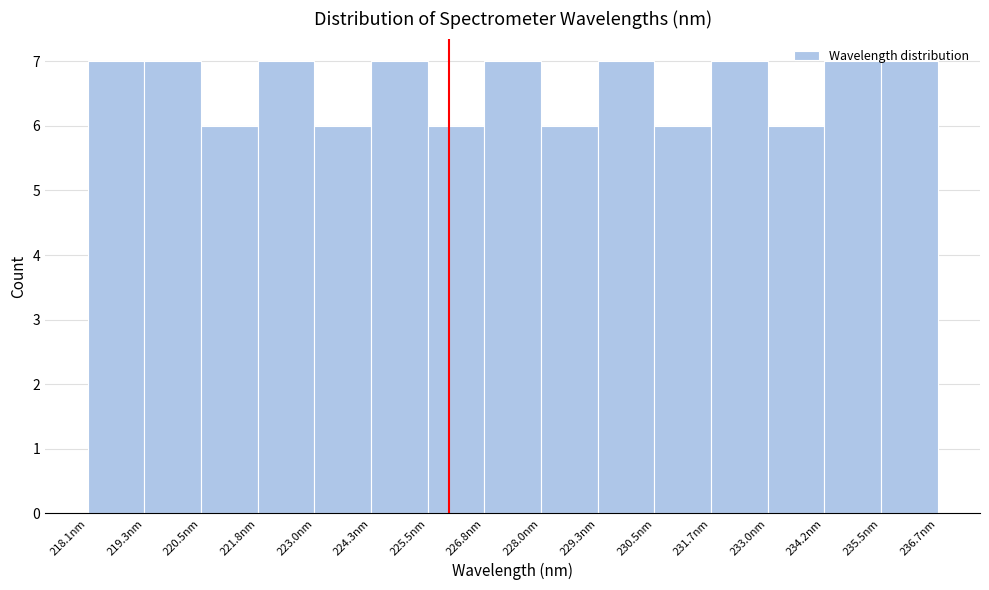

Reading left to right, transcribe this chart: for each bar, give the range it covers on the x-axis and its height. Neither the bar edges nor the heights are printed on the chart, so give them approximately, as read against the axes.

218.0 to 219.4: 7
219.4 to 220.6: 7
220.6 to 221.8: 6
221.8 to 223.0: 7
223.0 to 224.2: 6
224.2 to 225.6: 7
225.6 to 226.8: 6
226.8 to 228.0: 7
228.0 to 229.2: 6
229.2 to 230.4: 7
230.4 to 231.8: 6
231.8 to 233.0: 7
233.0 to 234.2: 6
234.2 to 235.4: 7
235.4 to 236.8: 7